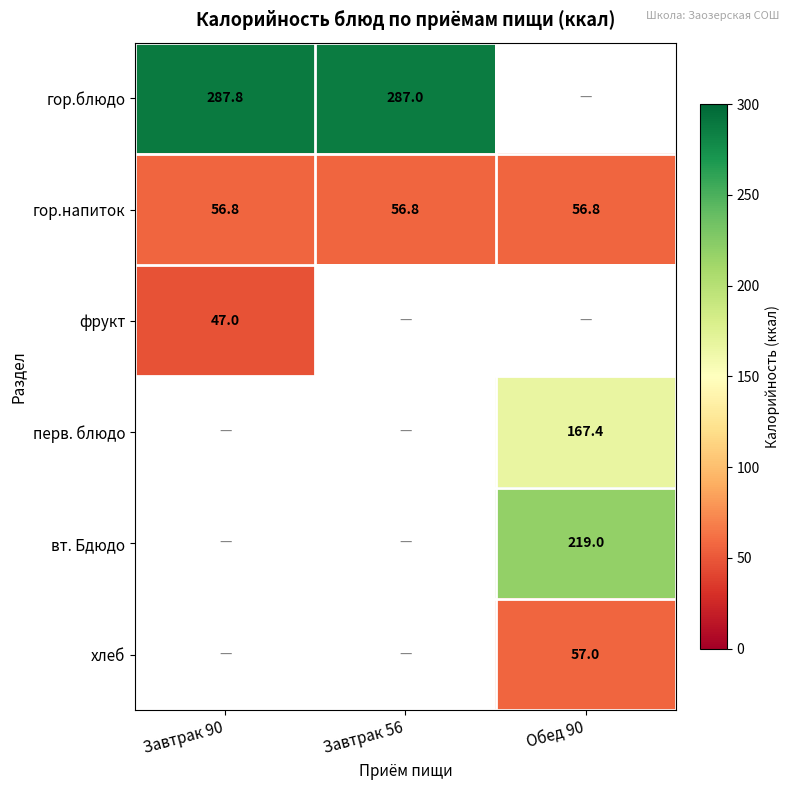

What is the greatest value displayed?

287.8